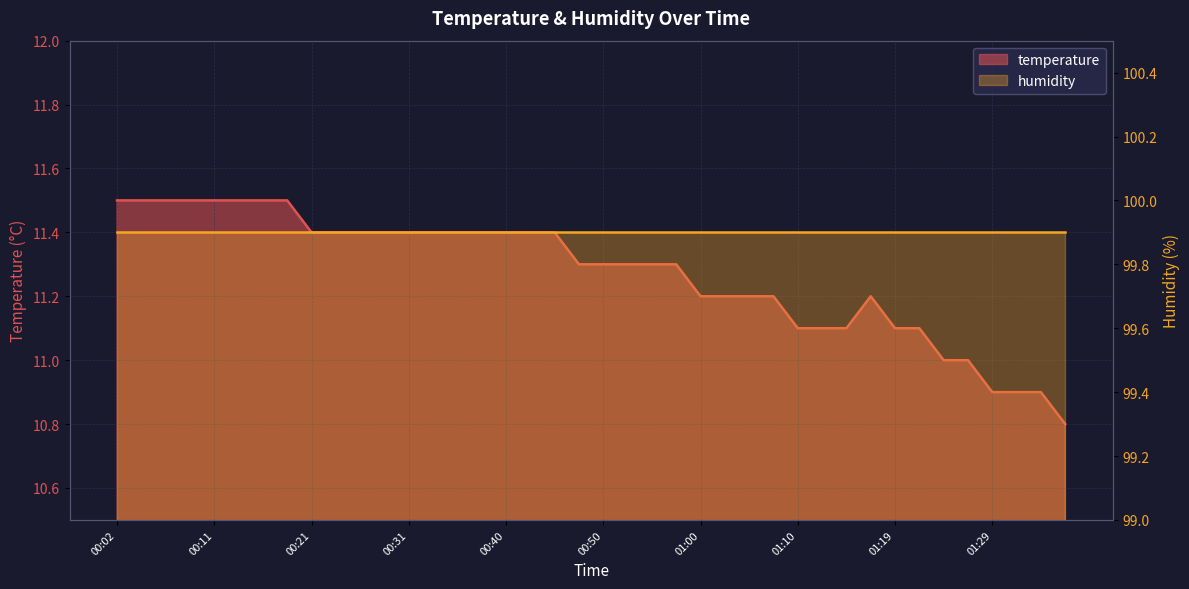

What is the minimum value shown in the chart?

10.8